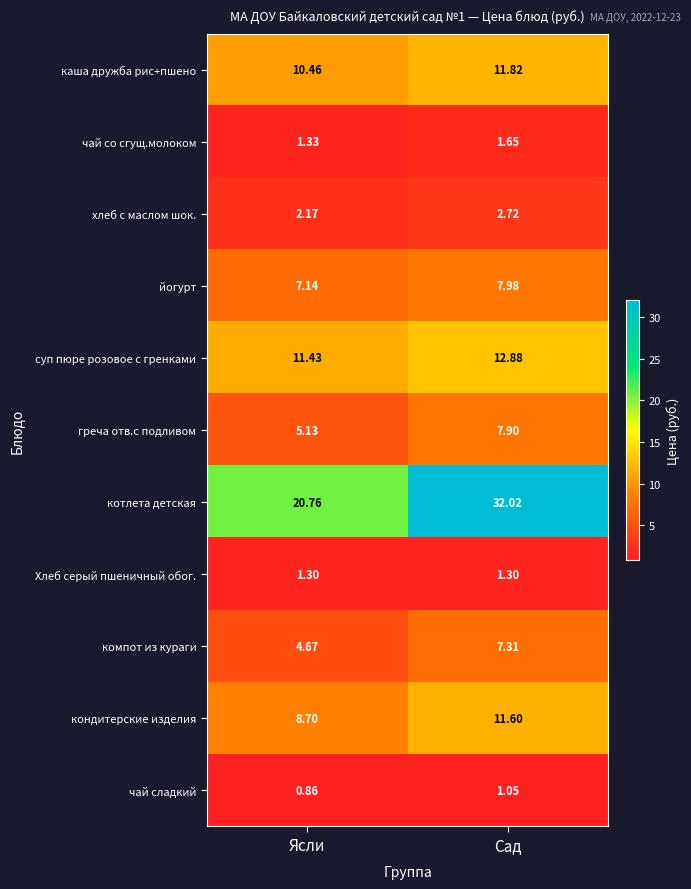

Which series has the widest spread of values?

котлета детская